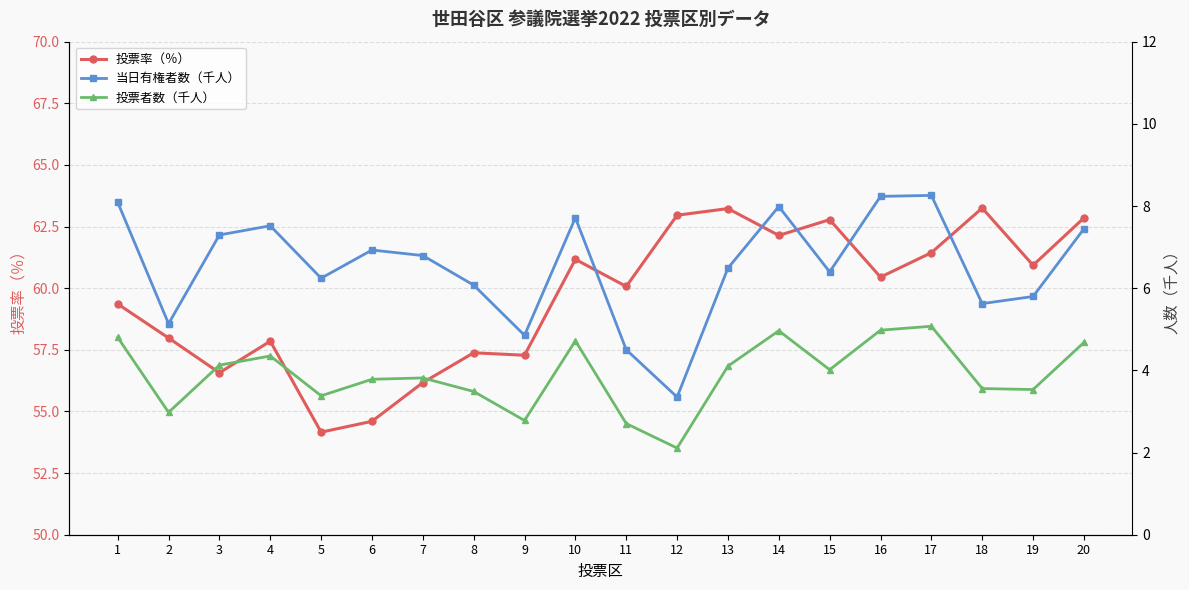

List the labels in order of 投票者数（千人） value, smallest first.

12, 11, 9, 2, 5, 8, 19, 18, 6, 7, 15, 13, 3, 4, 20, 10, 1, 14, 16, 17